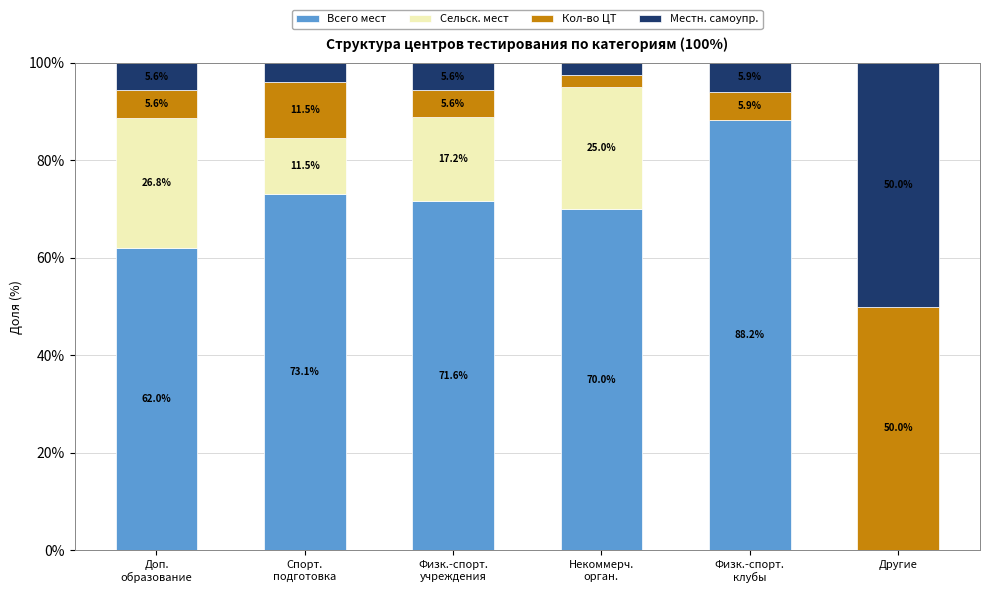

What are all the series names shown in the legend?

Всего мест, Сельск. мест, Кол-во ЦТ, Местн. самоупр.